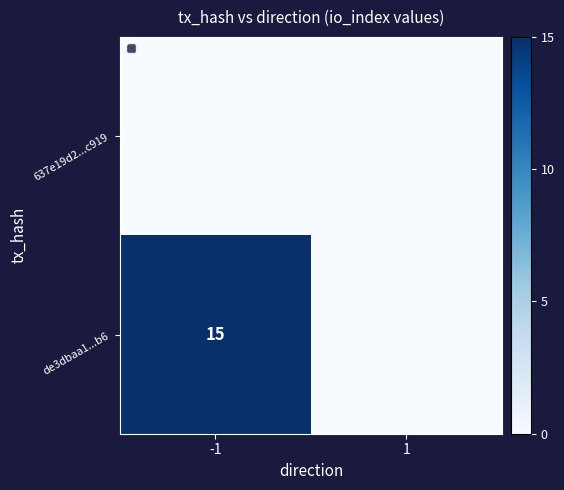

What is the total value across all series at -1?

15